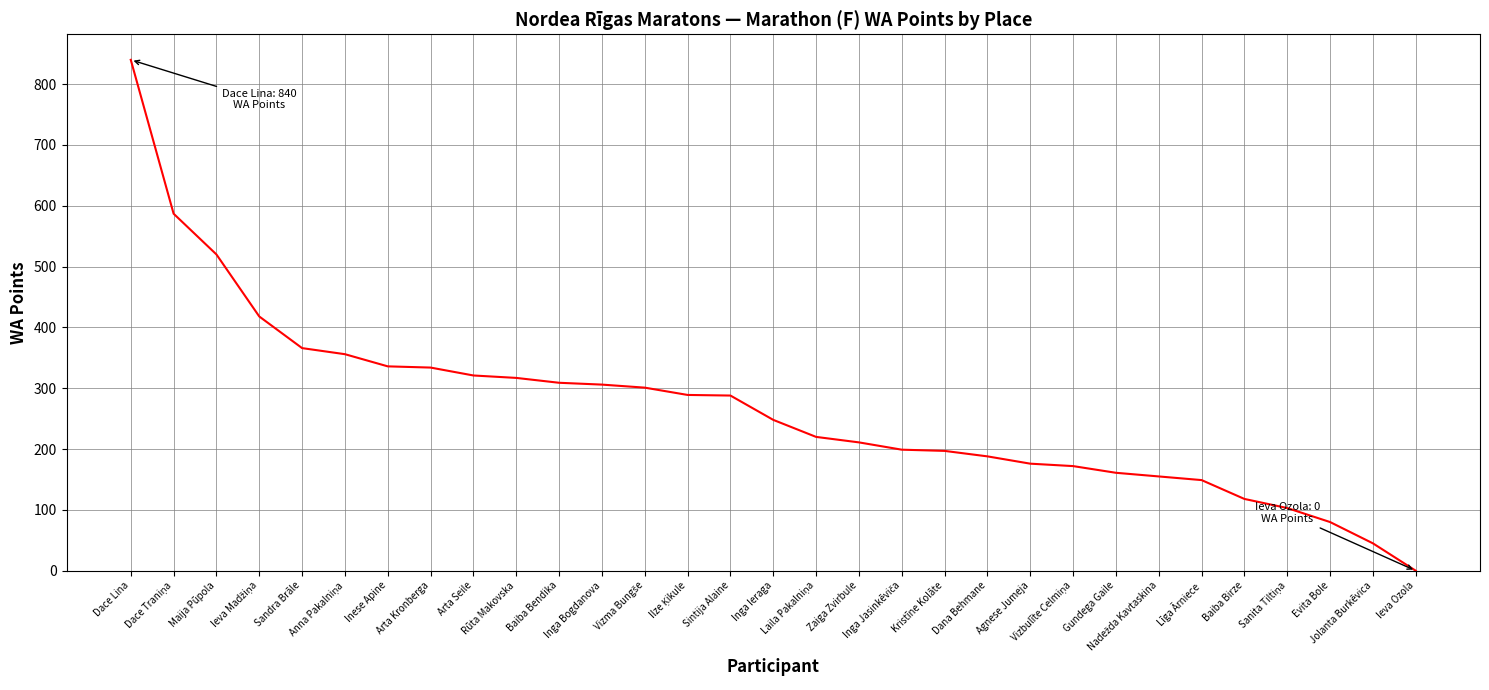

How many series are shown in this chart?

1